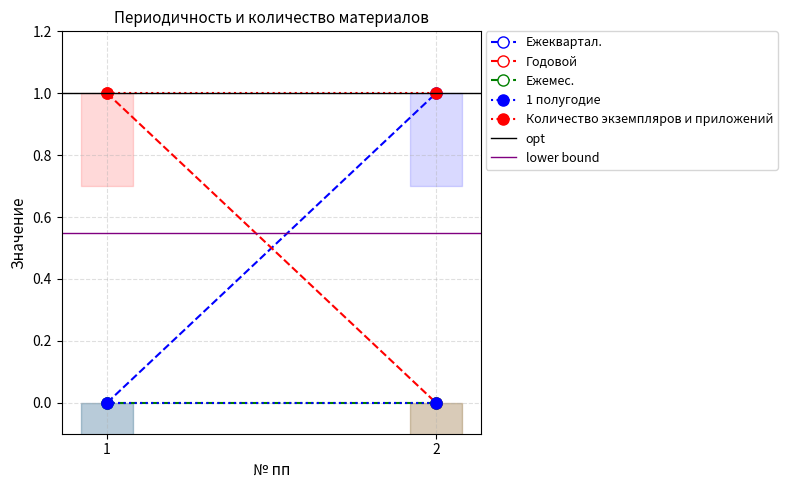

Does the chart have visible grid lines?

Yes